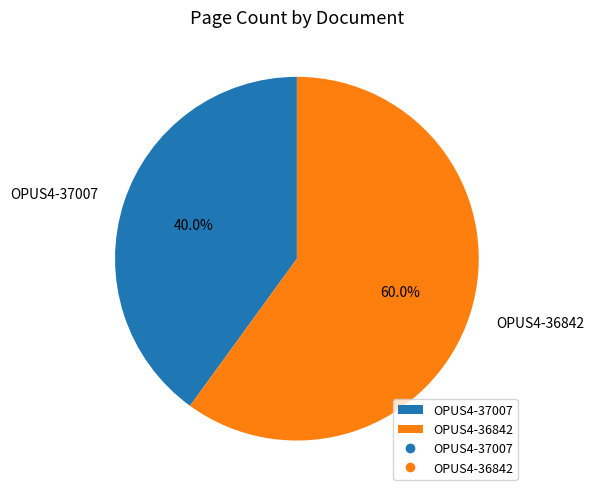

Which slice represents more than half of the pie?

OPUS4-36842